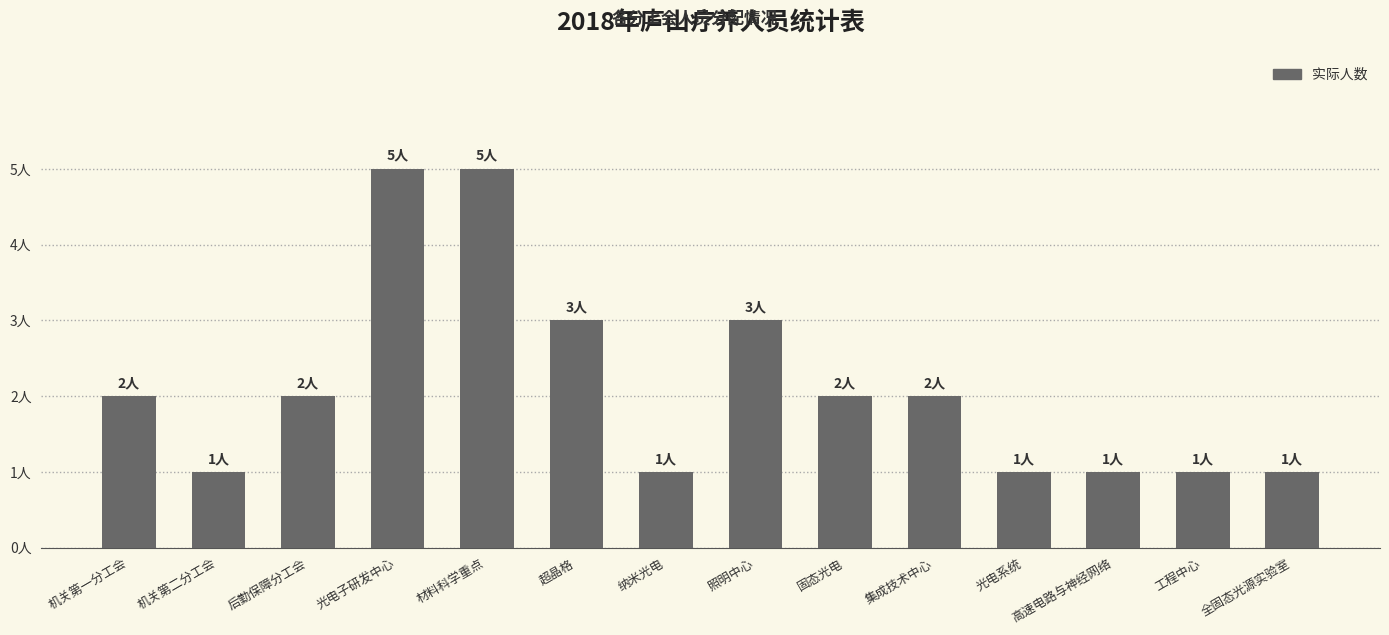

What position from the left is 后勤保障分工会?

3